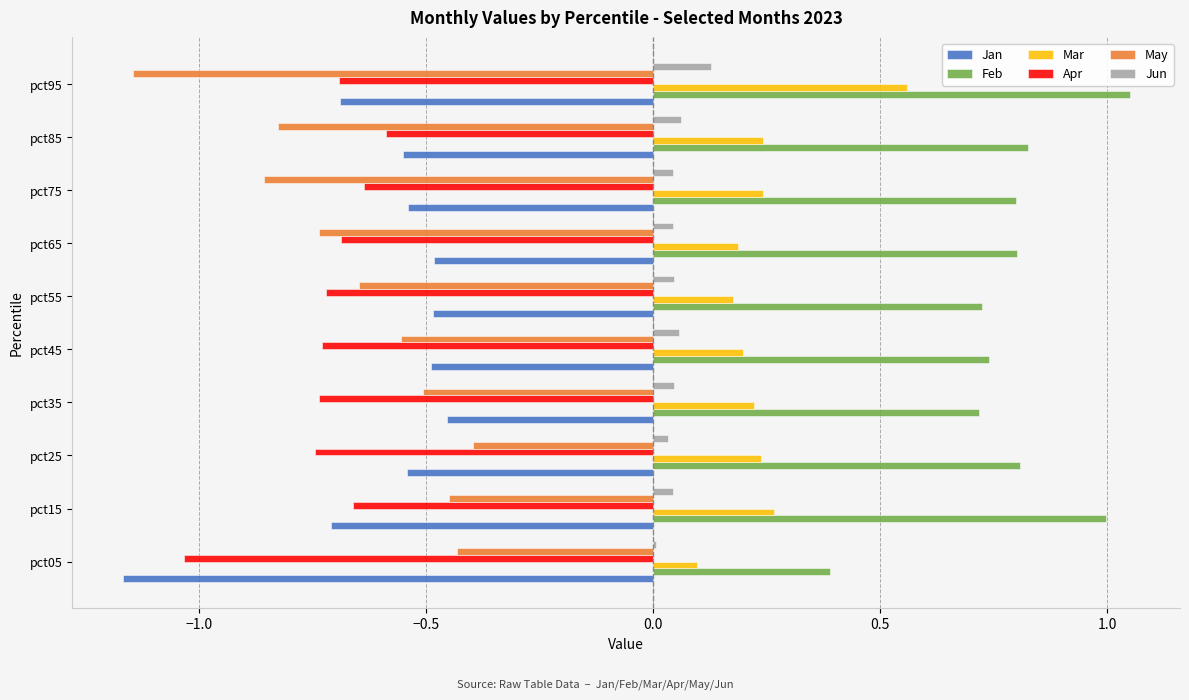

Which label corresponds to the largest value in the chart?

pct95